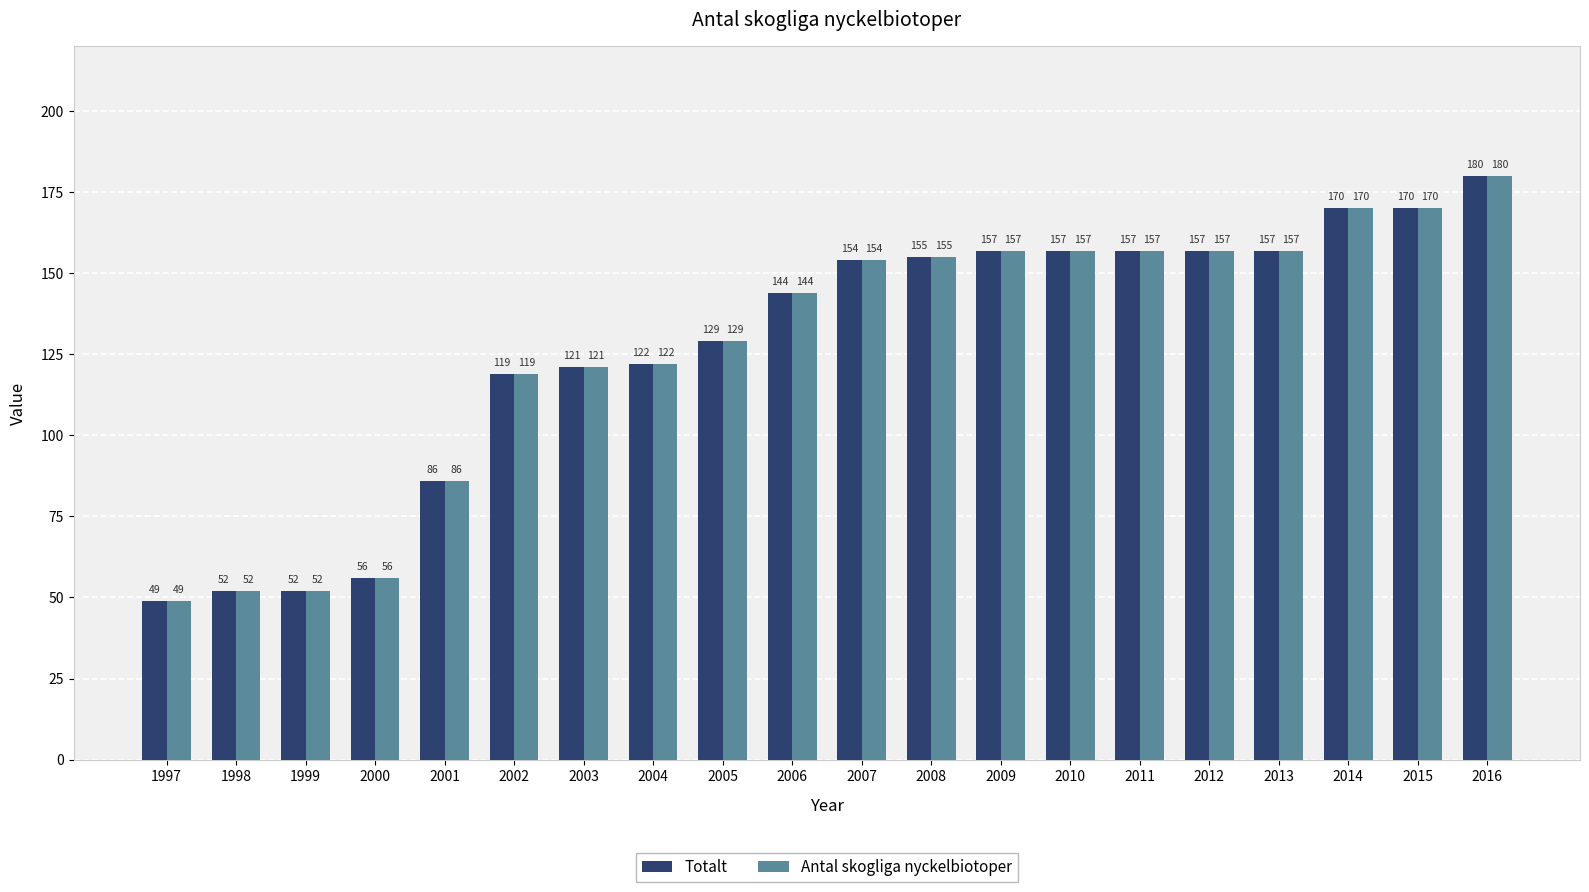

Which label corresponds to the smallest value in the chart?

1997